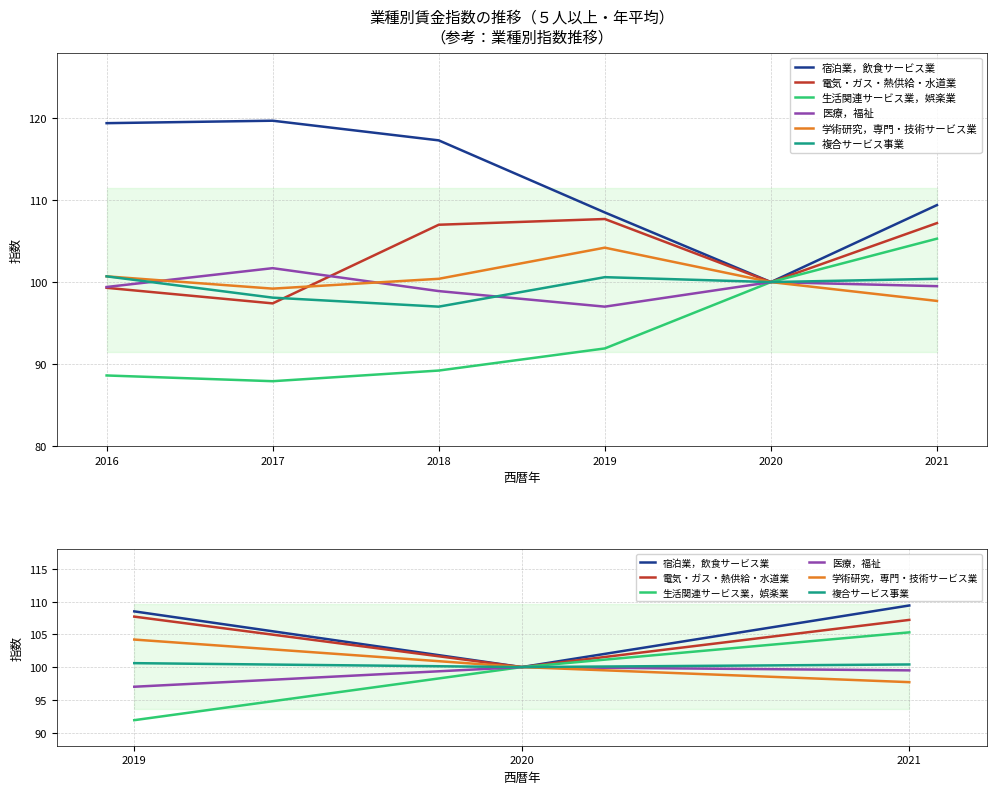

What are all the series names shown in the legend?

宿泊業，飲食サービス業, 電気・ガス・熱供給・水道業, 生活関連サービス業，娯楽業, 医療，福祉, 学術研究，専門・技術サービス業, 複合サービス事業